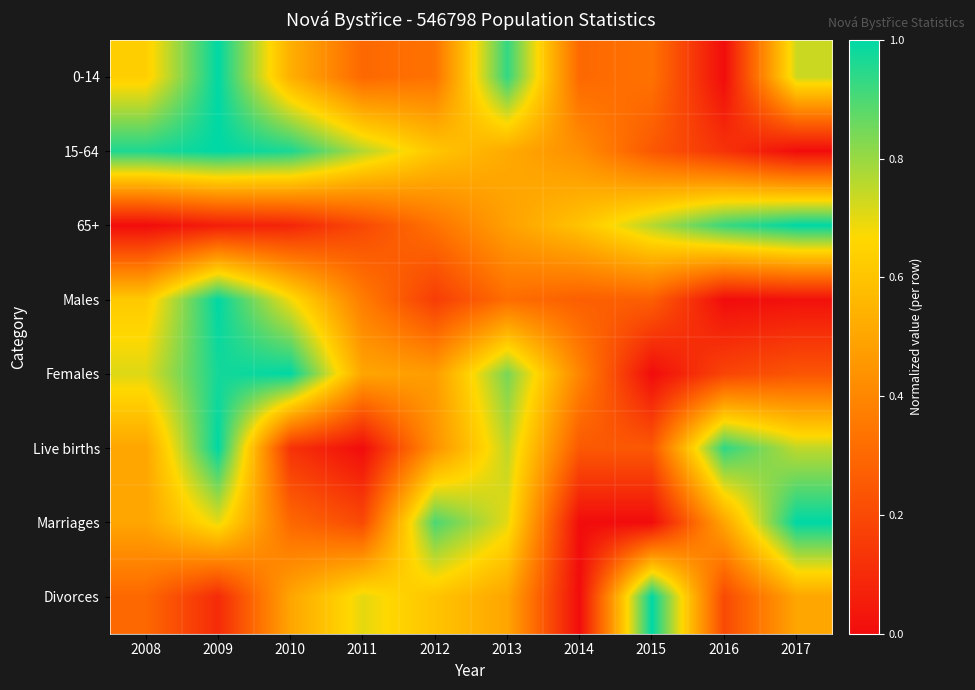

Which series changed the most between 2011 and 2013?

Live births